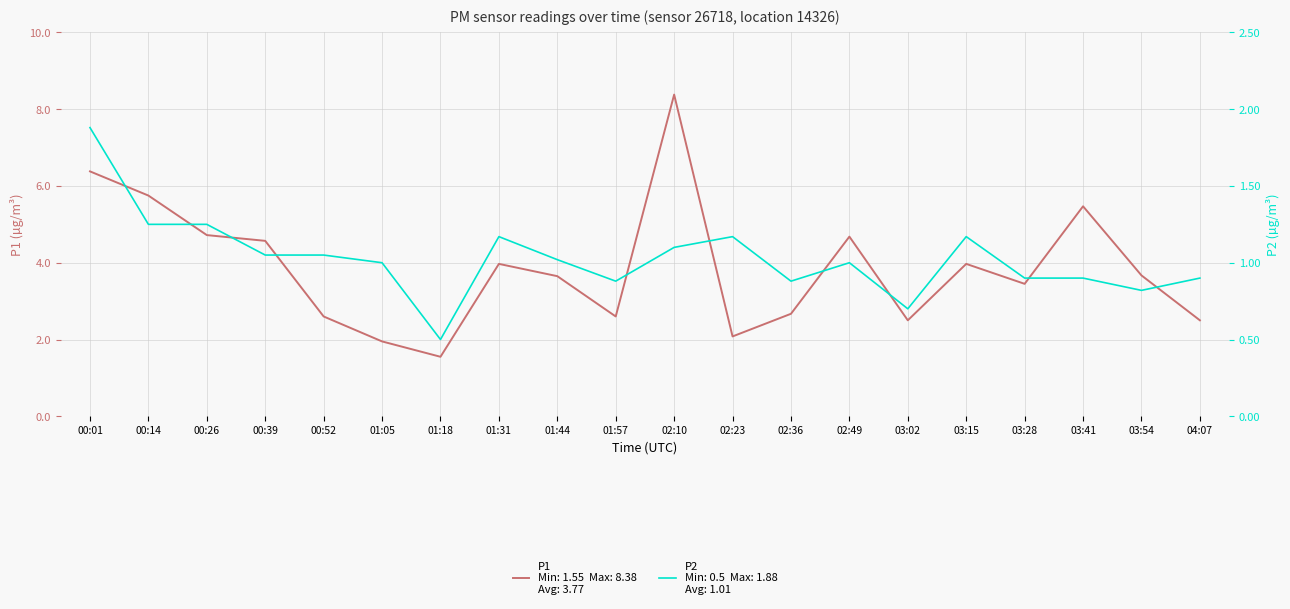

What is the highest value of the P1 series?

8.4